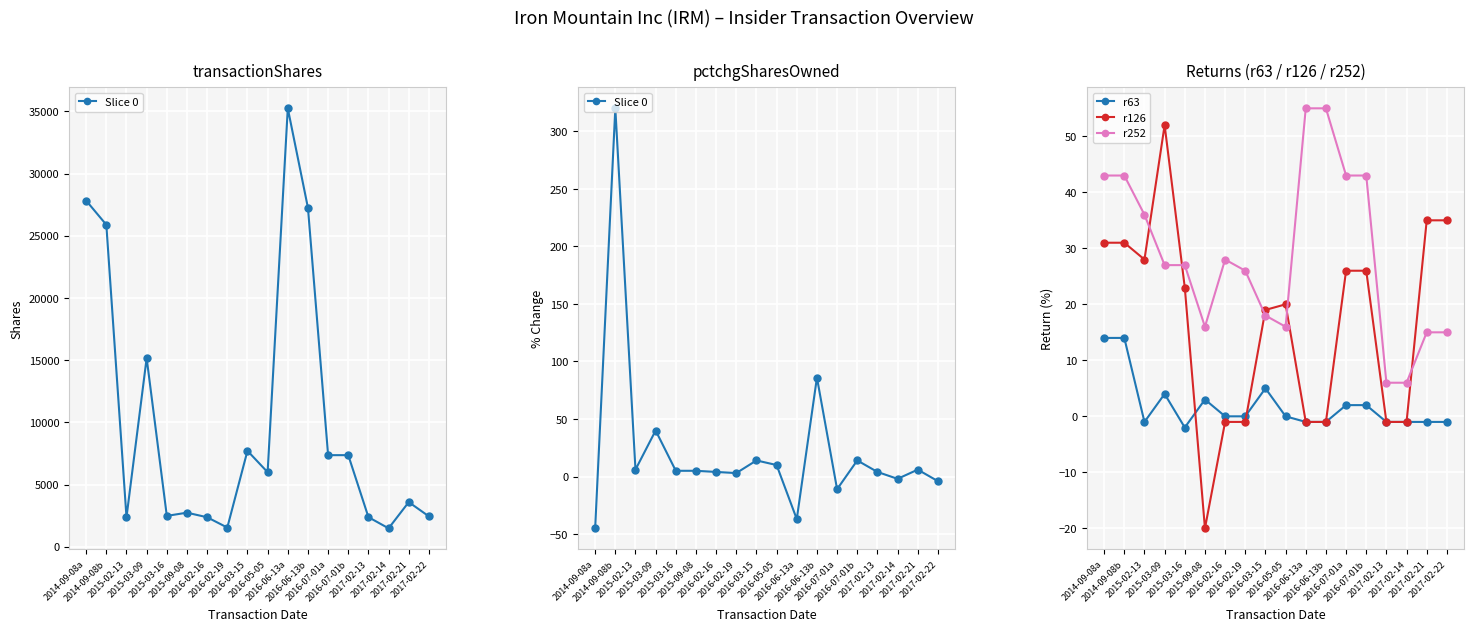

True or false: r252 and r63 cross at least once.

False